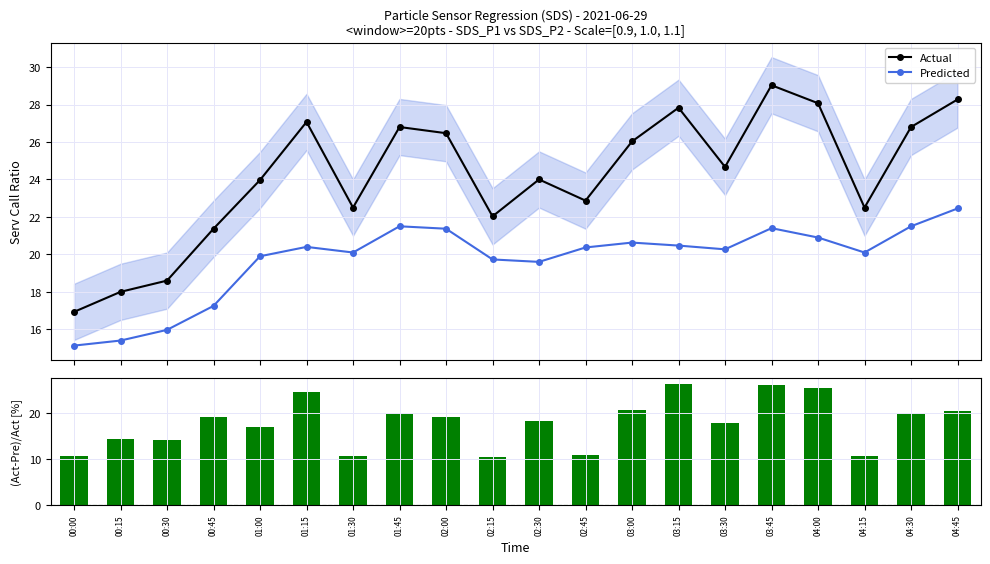

Reading left to right, what are all the values shown in this chart?

Actual: 00:00=16.9	00:15=18.0	00:30=18.6	00:45=21.4	01:00=24.0	01:15=27.1	01:30=22.5	01:45=26.8	02:00=26.5	02:15=22.0	02:30=24.0	02:45=22.9	03:00=26.0	03:15=27.8	03:30=24.7	03:45=29.0	04:00=28.1	04:15=22.5	04:30=26.8	04:45=28.3
Predicted: 00:00=15.1	00:15=15.4	00:30=16.0	00:45=17.2	01:00=19.9	01:15=20.4	01:30=20.1	01:45=21.5	02:00=21.4	02:15=19.7	02:30=19.6	02:45=20.4	03:00=20.6	03:15=20.5	03:30=20.3	03:45=21.4	04:00=20.9	04:15=20.1	04:30=21.5	04:45=22.4
(Actual-Pred)/Actual: 00:00=10.6	00:15=14.4	00:30=14.1	00:45=19.3	01:00=17.0	01:15=24.6	01:30=10.7	01:45=19.8	02:00=19.3	02:15=10.4	02:30=18.3	02:45=10.9	03:00=20.7	03:15=26.4	03:30=17.8	03:45=26.3	04:00=25.5	04:15=10.7	04:30=19.8	04:45=20.6